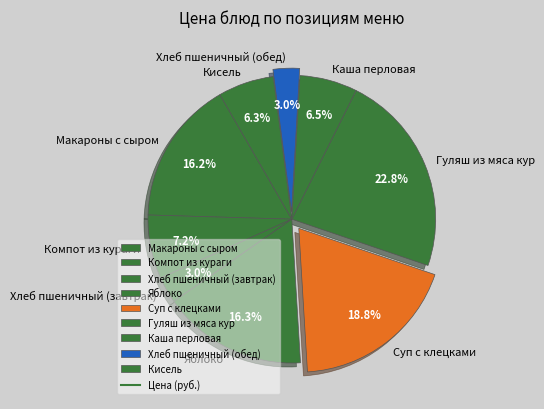

What percentage is NOT represented by Гуляш из мяса кур?

77.2%